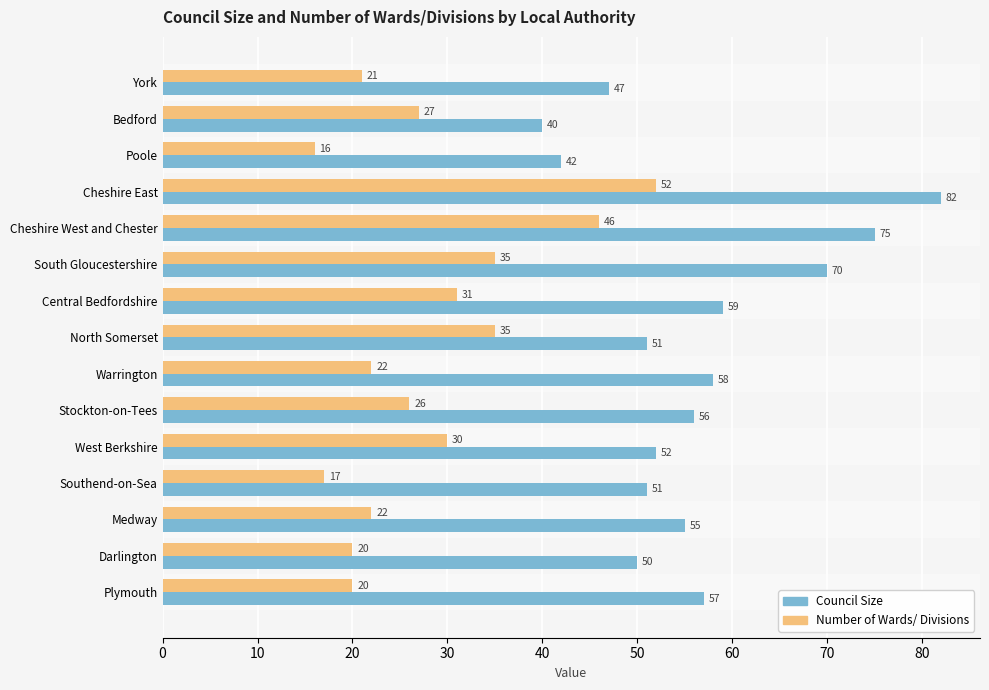

What is the sum of all Number of Wards/ Divisions values?

420